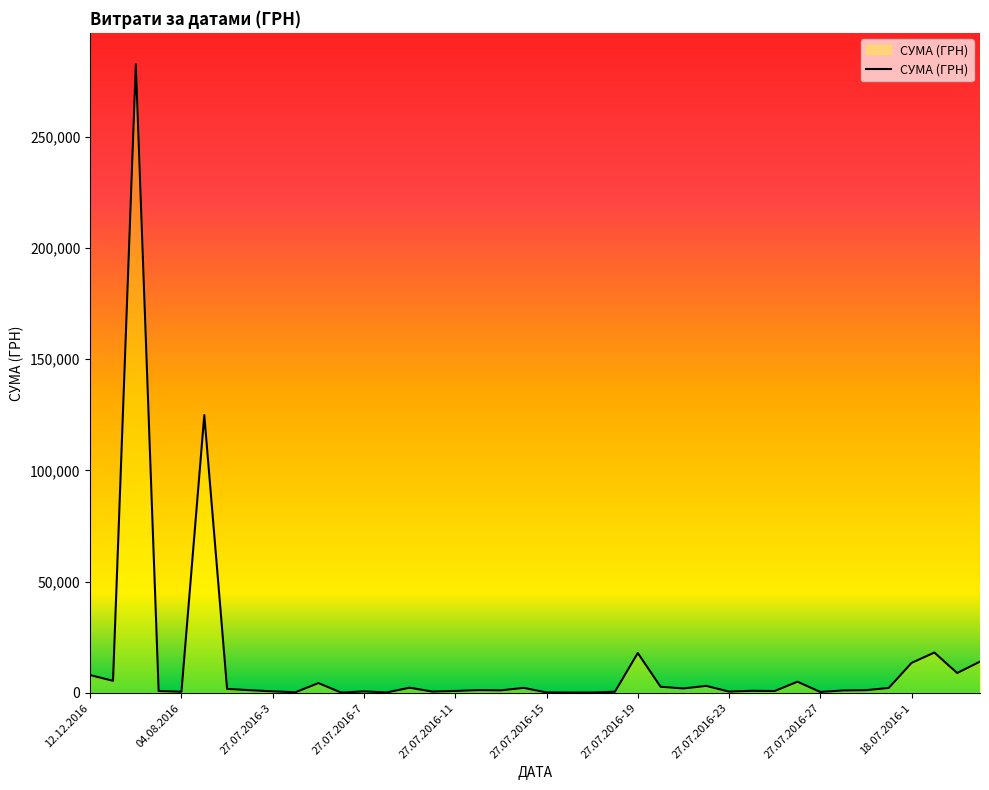

What is the maximum value shown in the chart?

282495.1